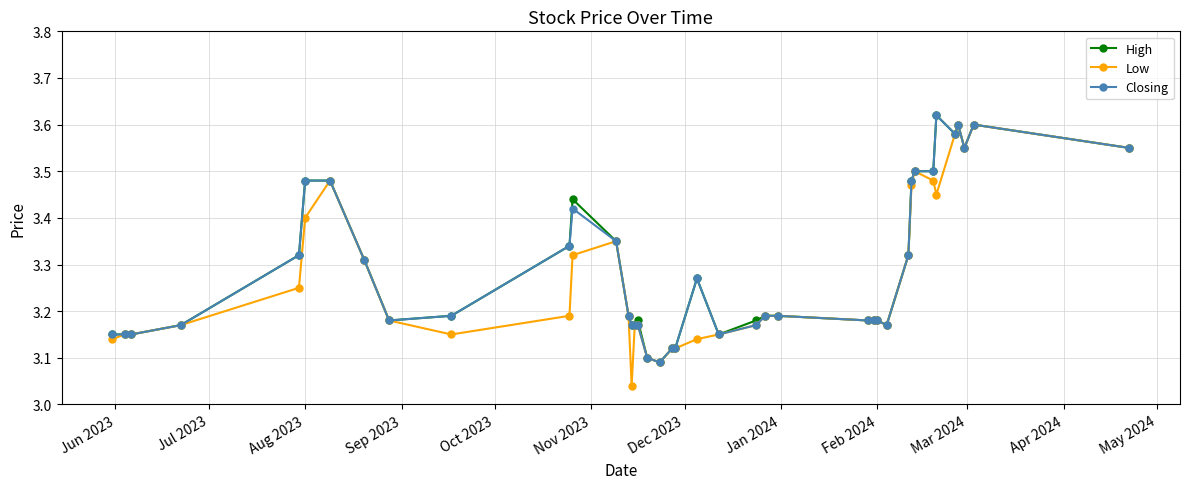

Count the High values in the range 3 to 4.

40